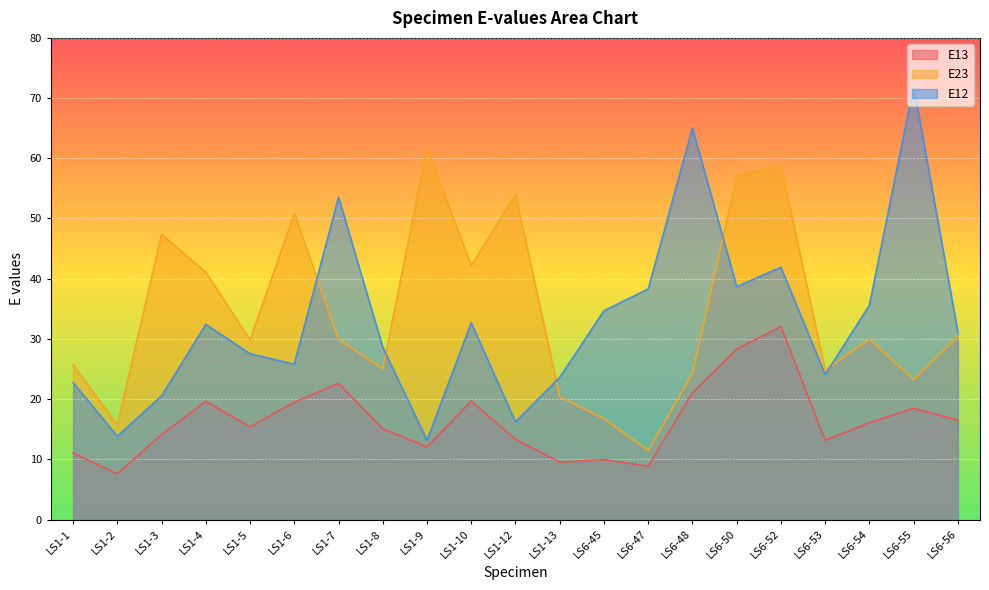

What are all the series names shown in the legend?

E13, E23, E12